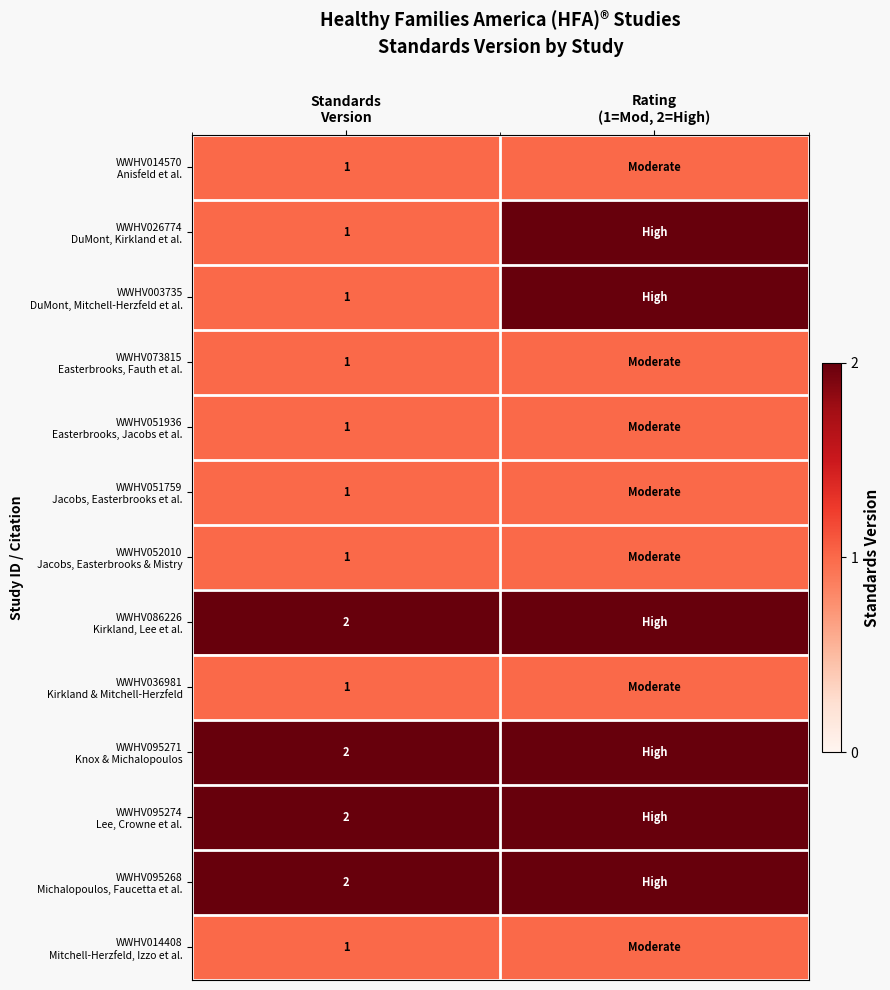

What is the difference between the highest and lowest values at Standards
Version?

1